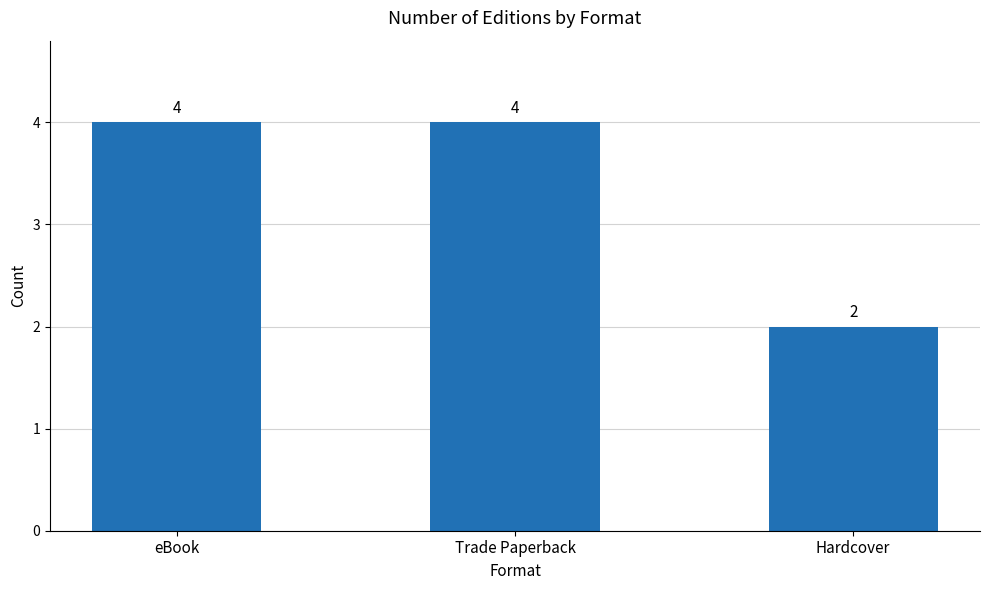

What is the ratio of the value at Hardcover to the value at eBook?

0.5